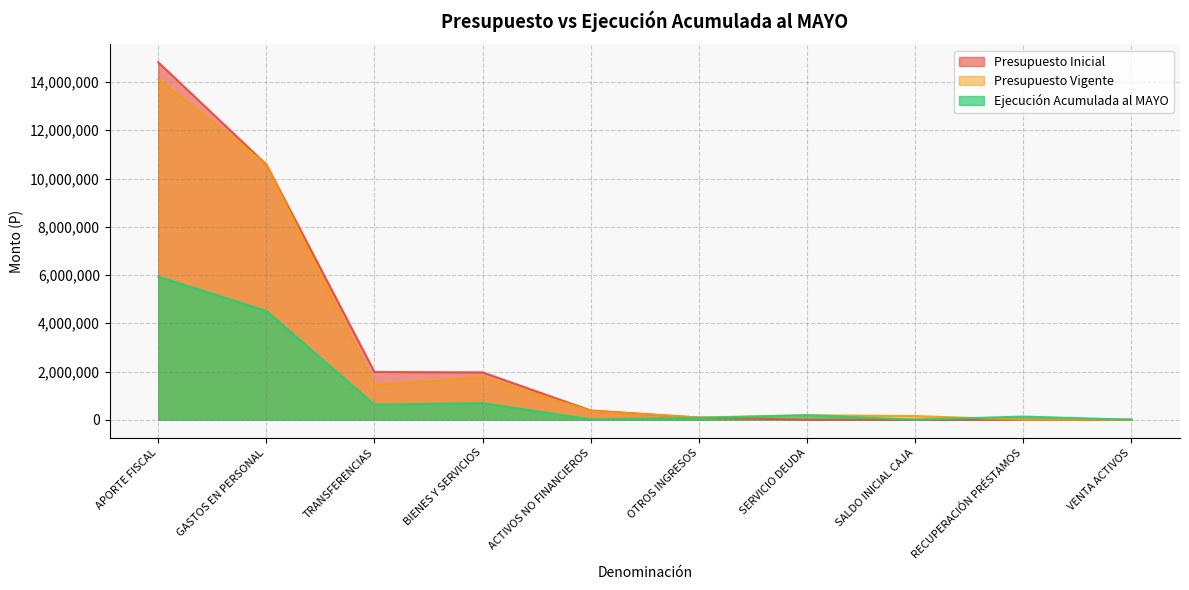

What is the highest value of the Ejecución Acumulada al MAYO series?

5934512